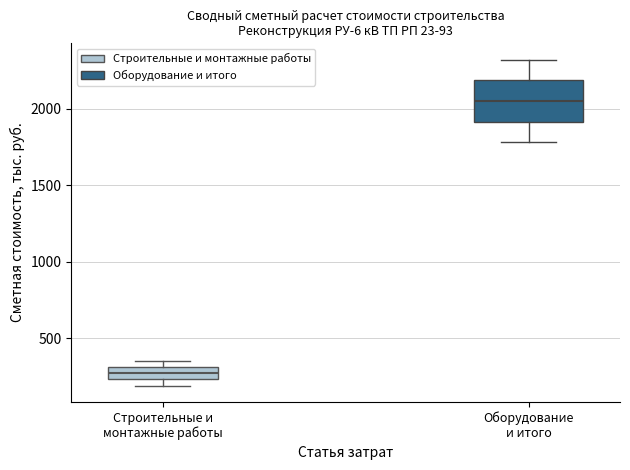

Which box is the tallest, from its lower edge to its upper edge?

Оборудование и итого